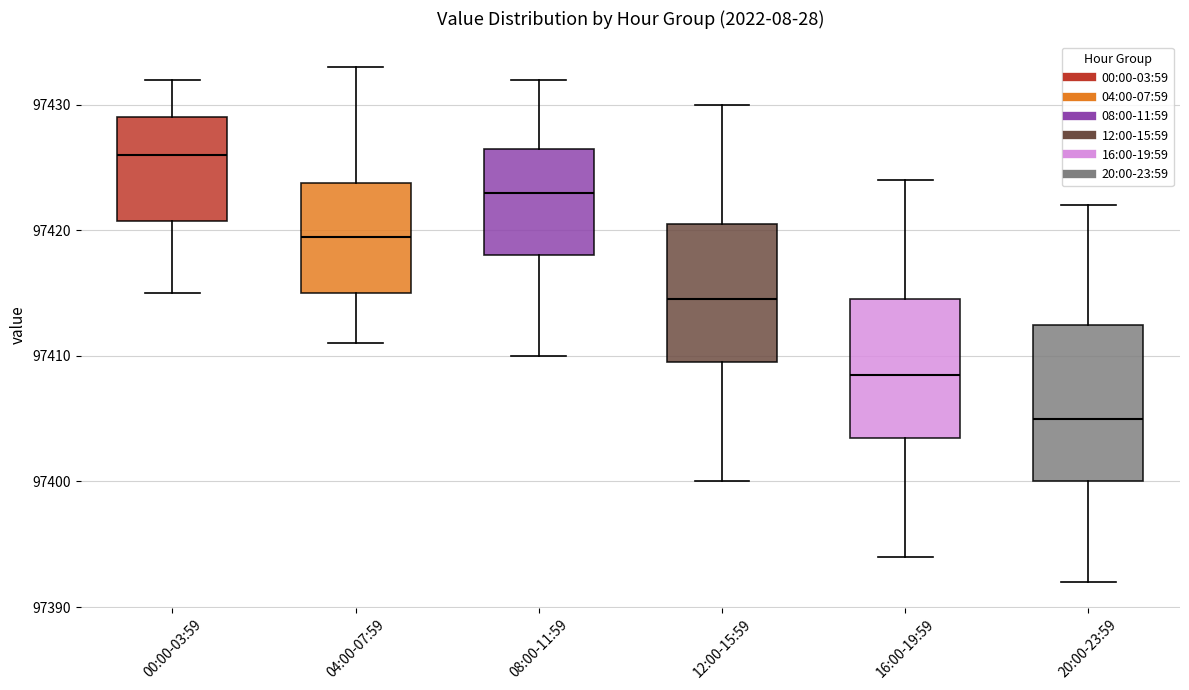

Which box is the tallest, from its lower edge to its upper edge?

20:00-23:59